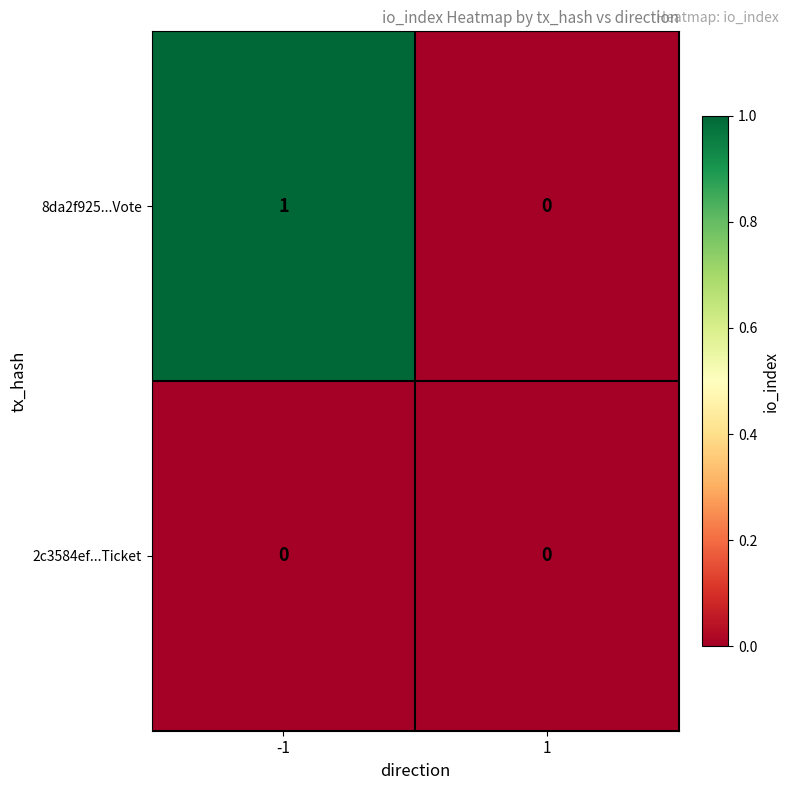

Rank the series by their maximum value, from highest to lowest.

8da2f925...Vote, 2c3584ef...Ticket